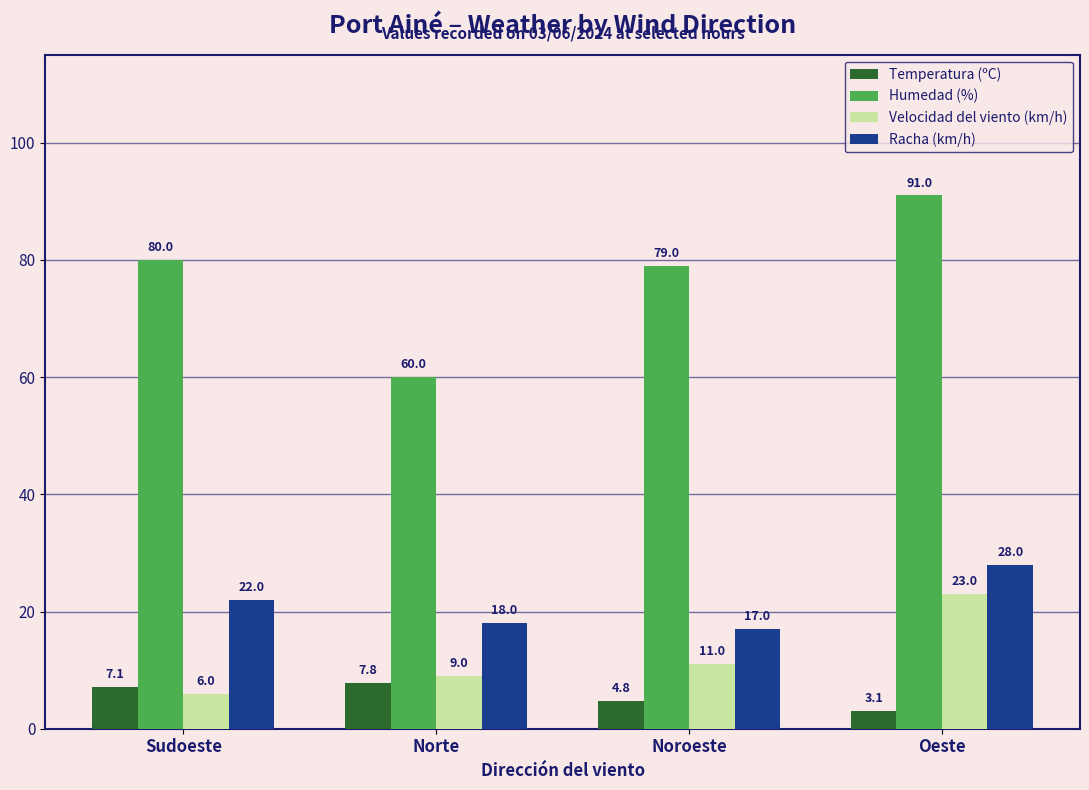

The Humedad (%) series shows 13.6 at Norte. True or false?

False